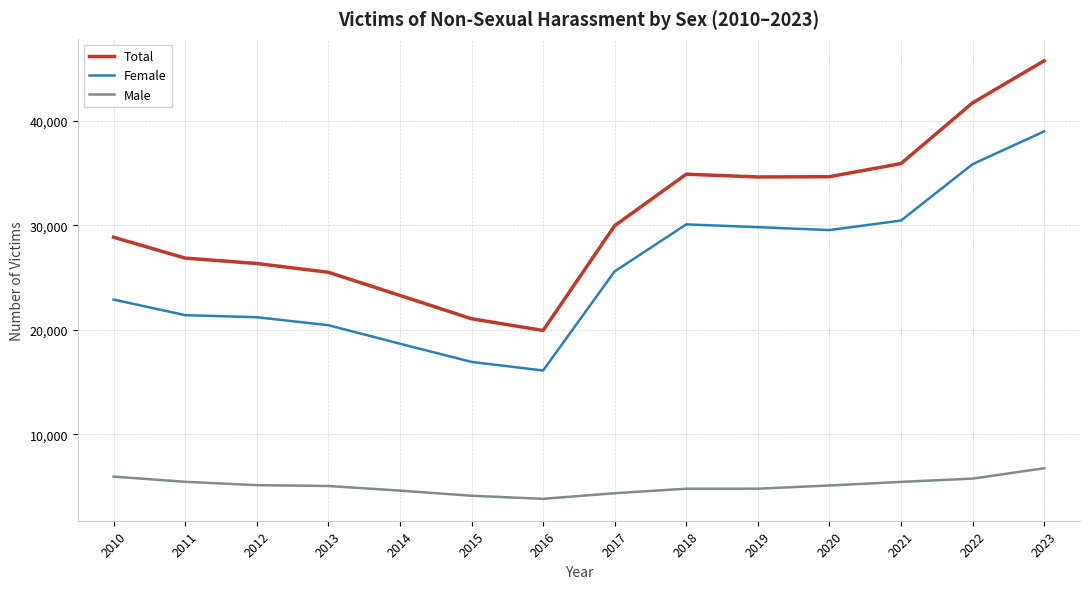

At 2021, list the series in order from smallest to largest.

Male, Female, Total